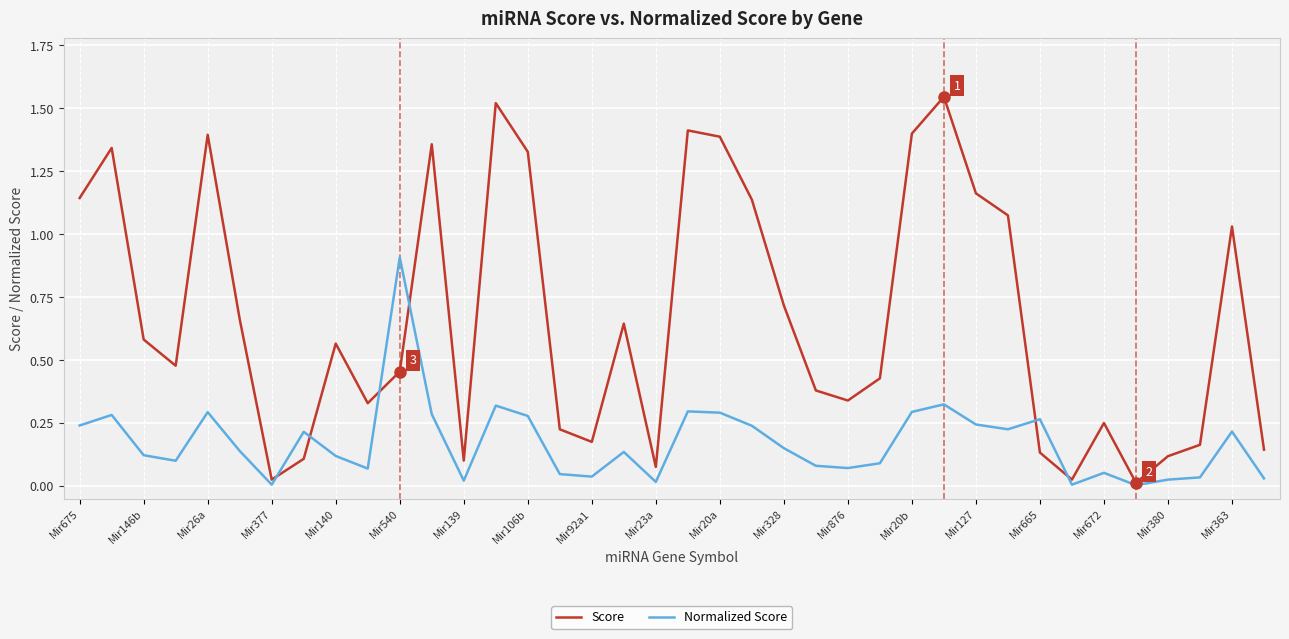

Which series ends up on top after the final intersection of Score and Normalized Score?

Score